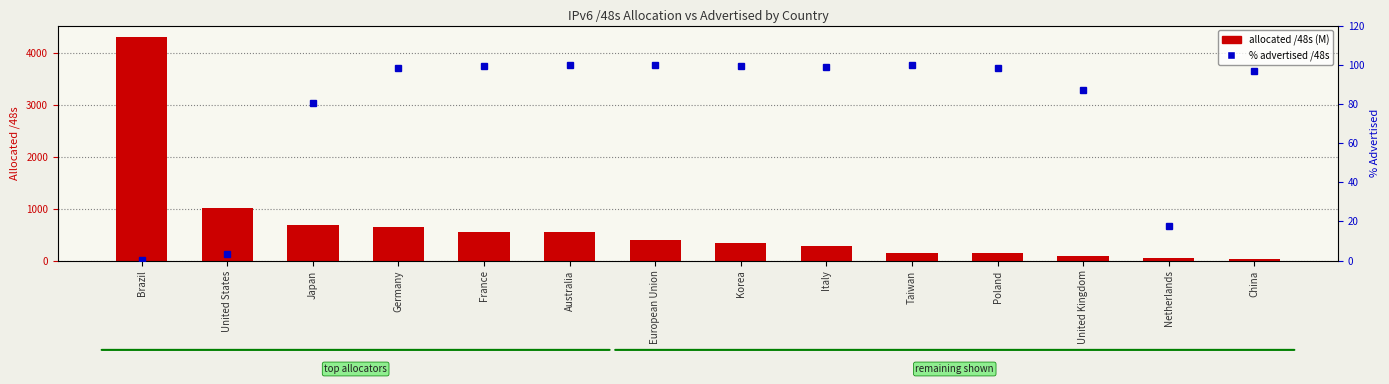

What is the difference between the second highest and minimum values in the allocated /48s (M) series?

984.2